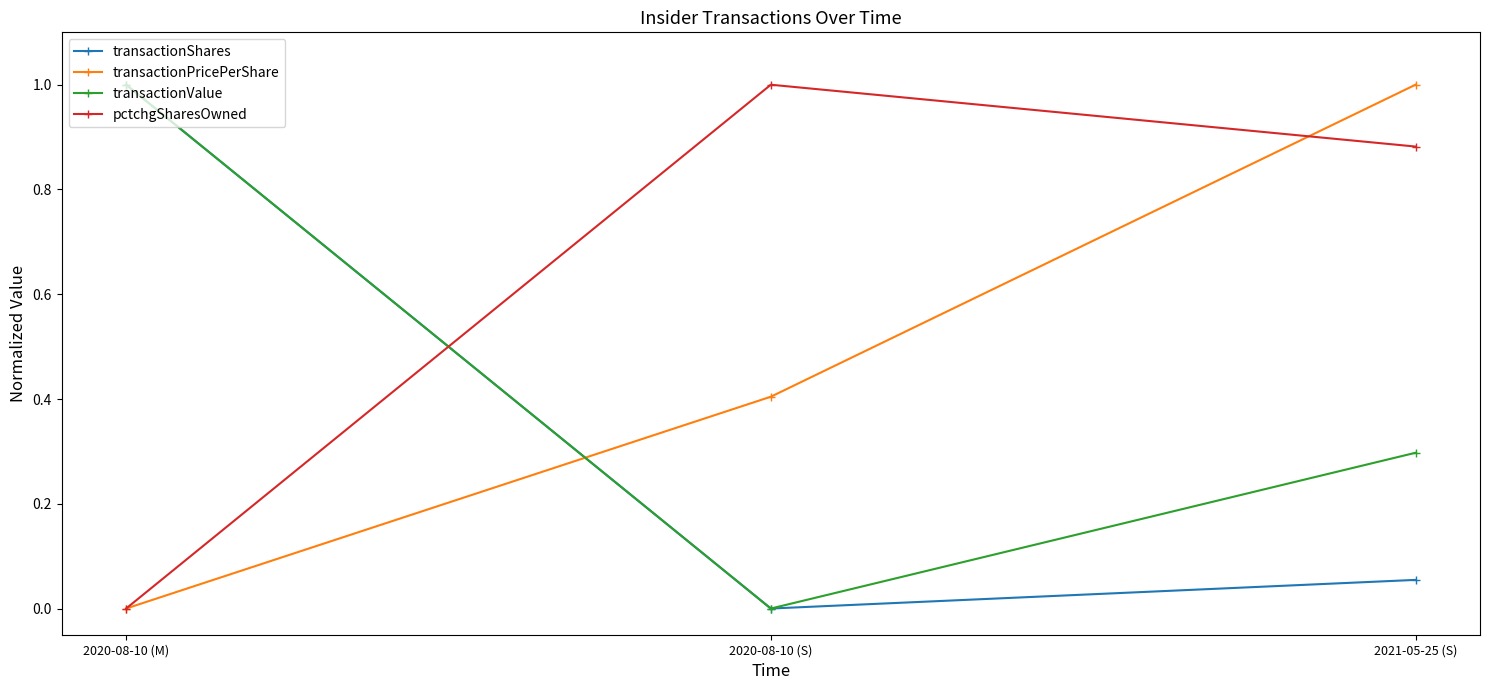

At which label does pctchgSharesOwned reach its minimum?

2020-08-10 (M)